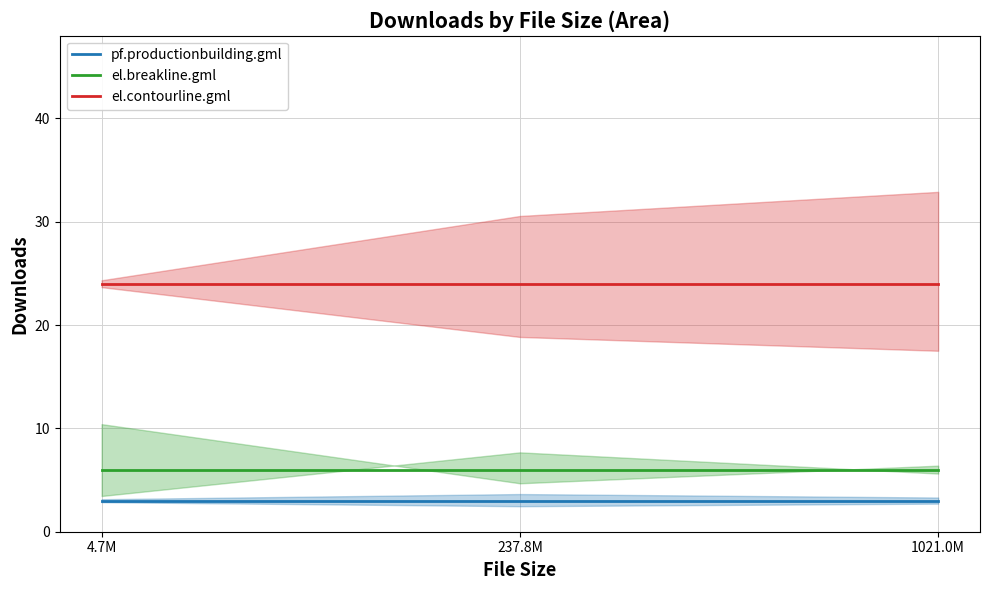

Is this an area chart (filled region under the line)?

No